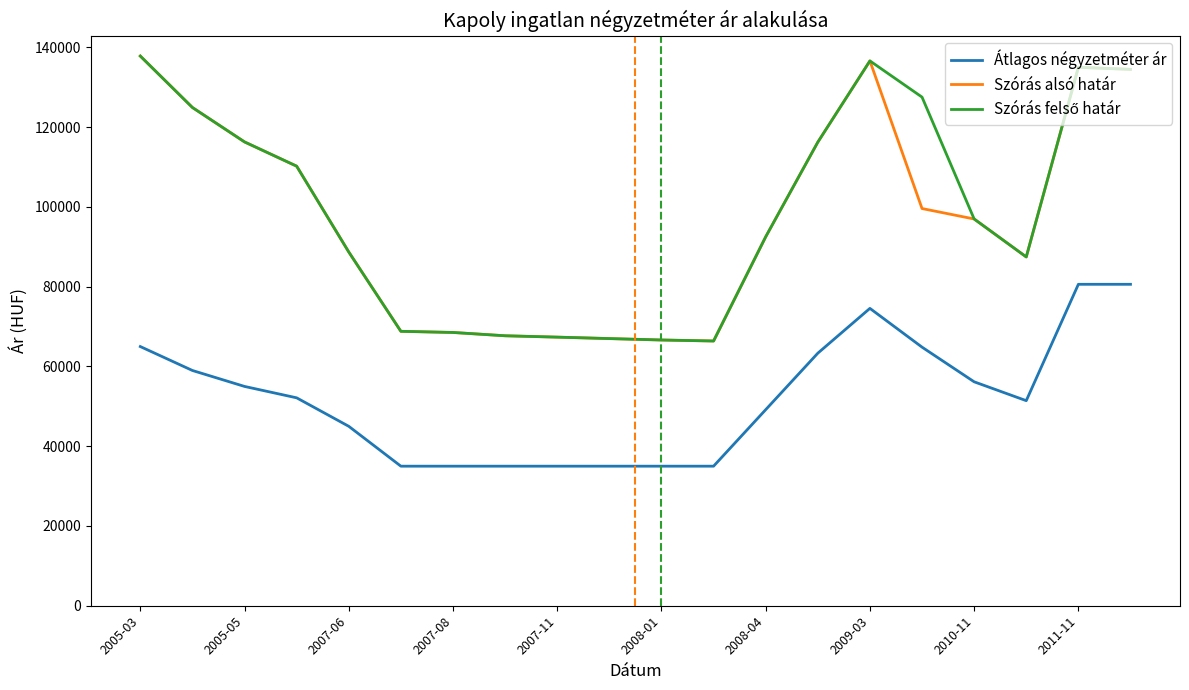

True or false: Szórás alsó határ and Átlagos négyzetméter ár cross at least once.

False